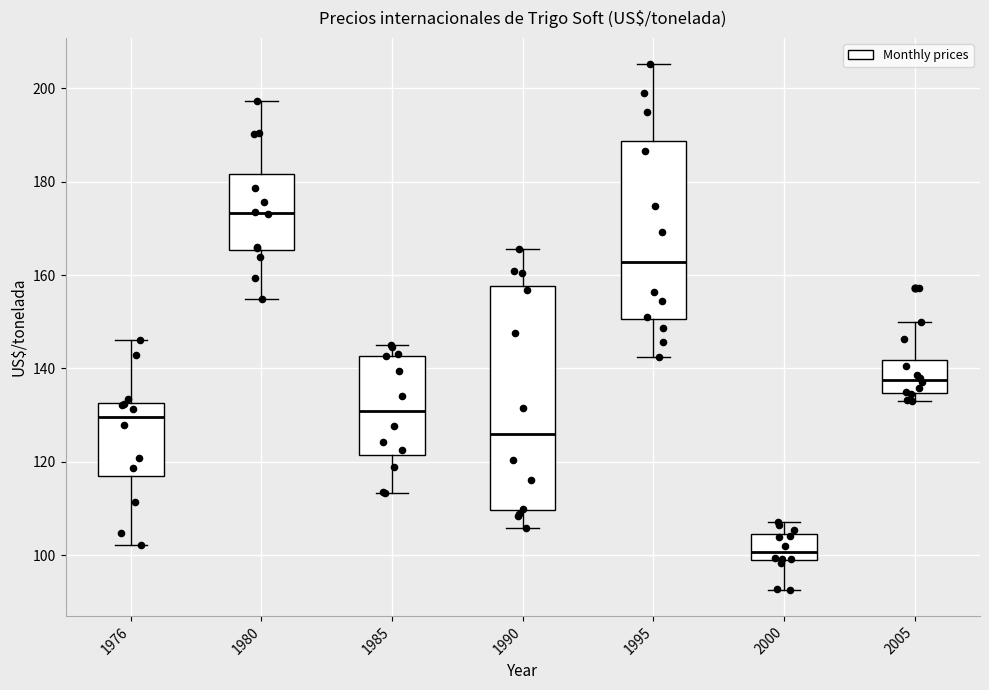

Which box's median line is the lowest?

2000